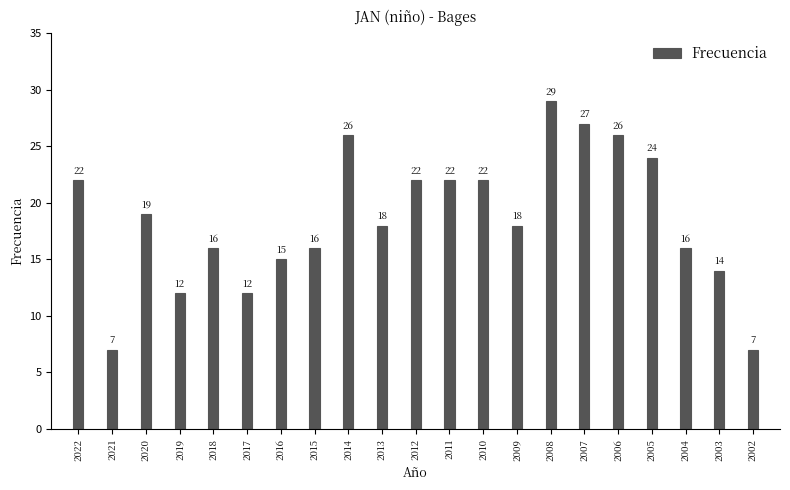

Which category has the highest value across all series?

2008